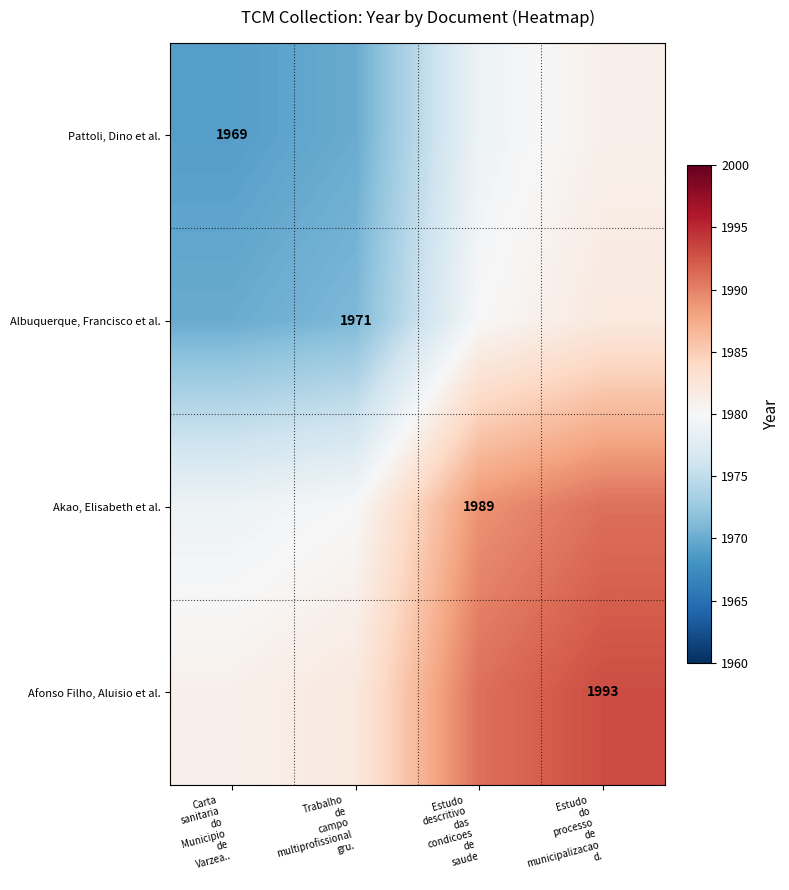

At which category does the chart reach its peak across all series?

Estudo
do
processo
de
municipalizacao
d.